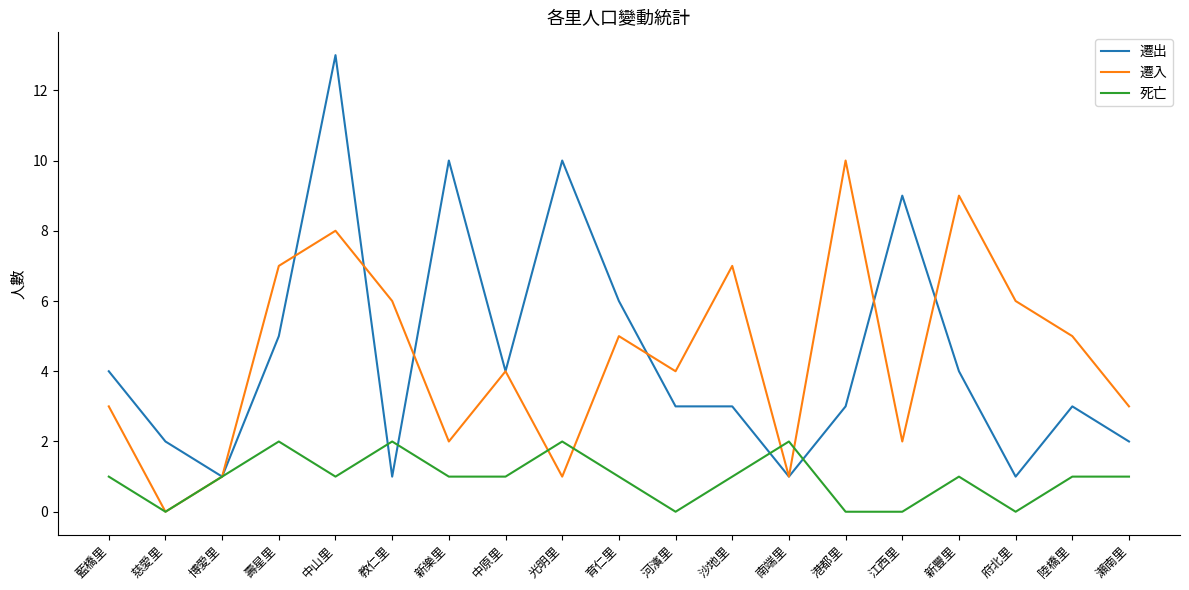

Reading left to right, extract all data points from this chart.

遷出: 4	2	1	5	13	1	10	4	10	6	3	3	1	3	9	4	1	3	2
遷入: 3	0	1	7	8	6	2	4	1	5	4	7	1	10	2	9	6	5	3
死亡: 1	0	1	2	1	2	1	1	2	1	0	1	2	0	0	1	0	1	1